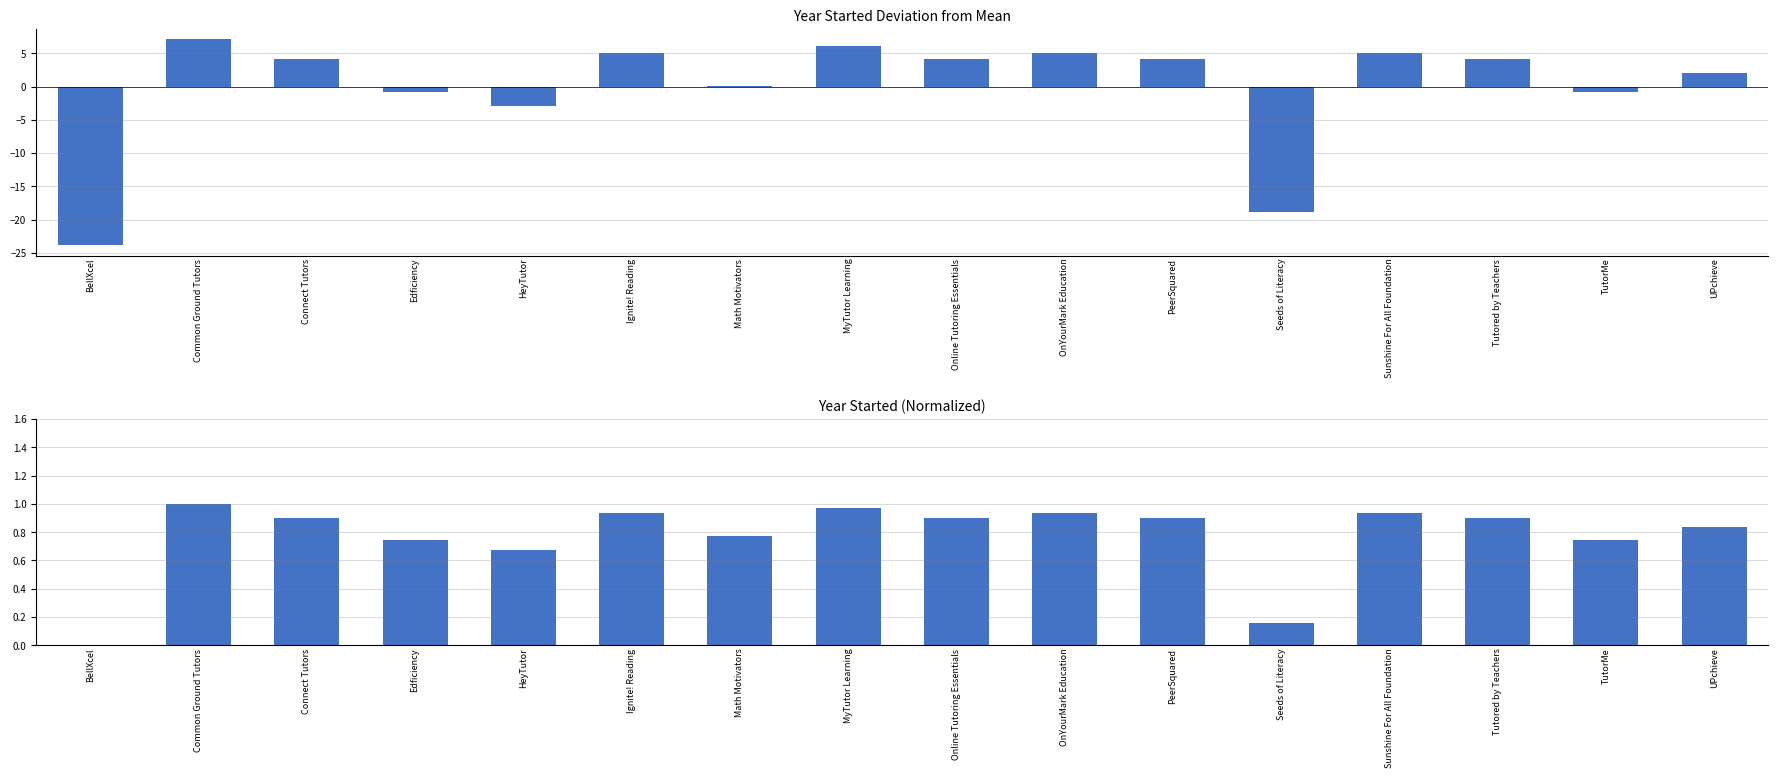

What is the total value across all series at Math Motivators?

0.9